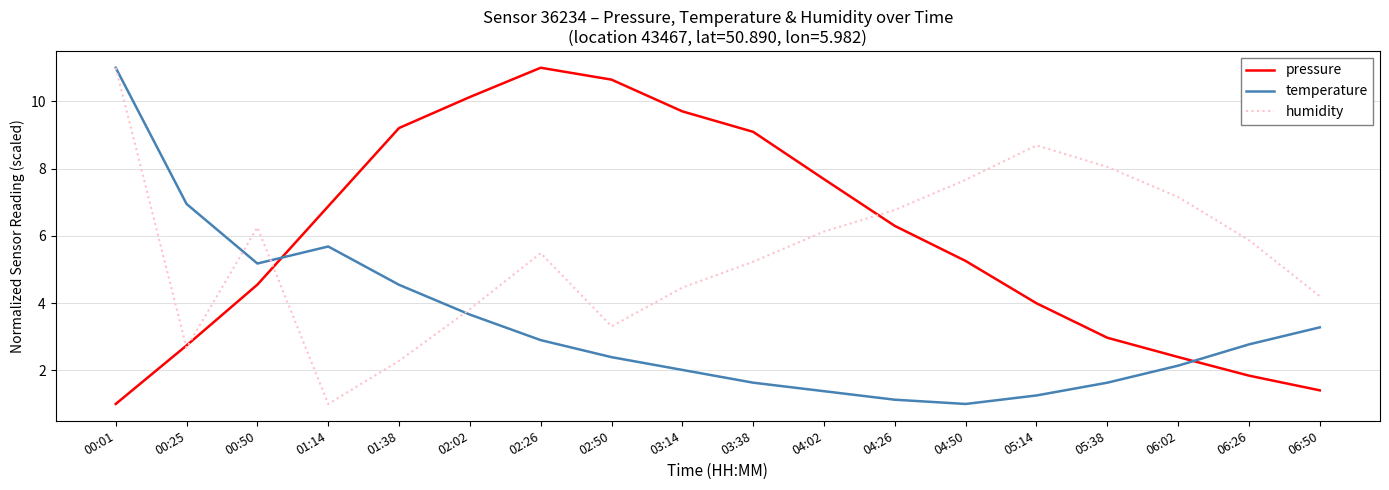

What is the difference between the highest and lowest values at 02:26?

8.1